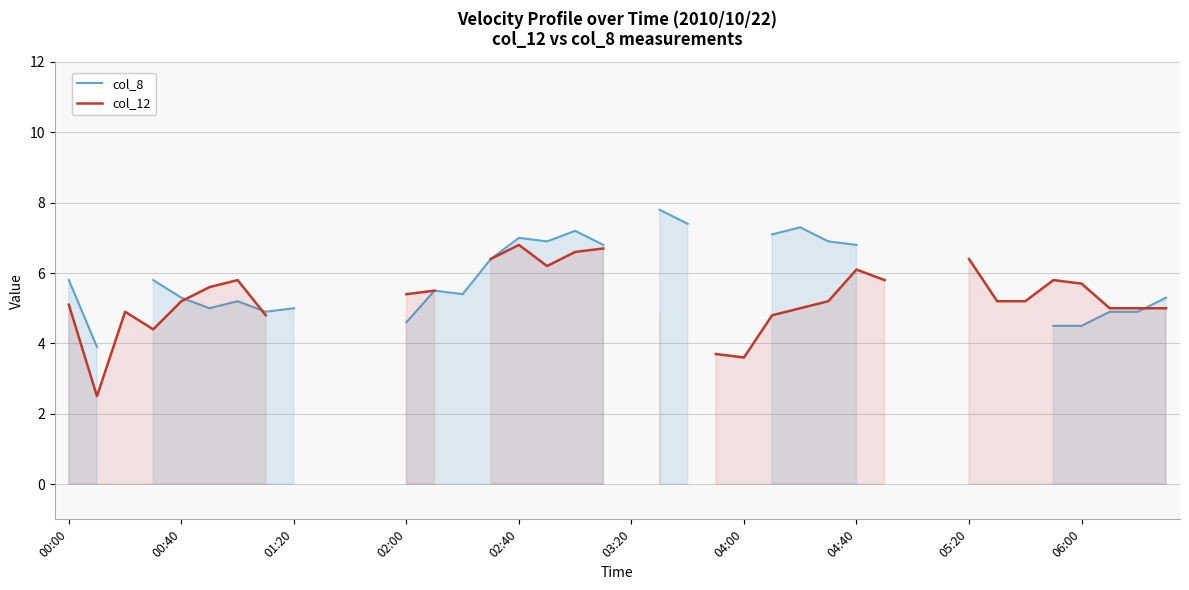

How many data points in col_8 are less than 6?

16